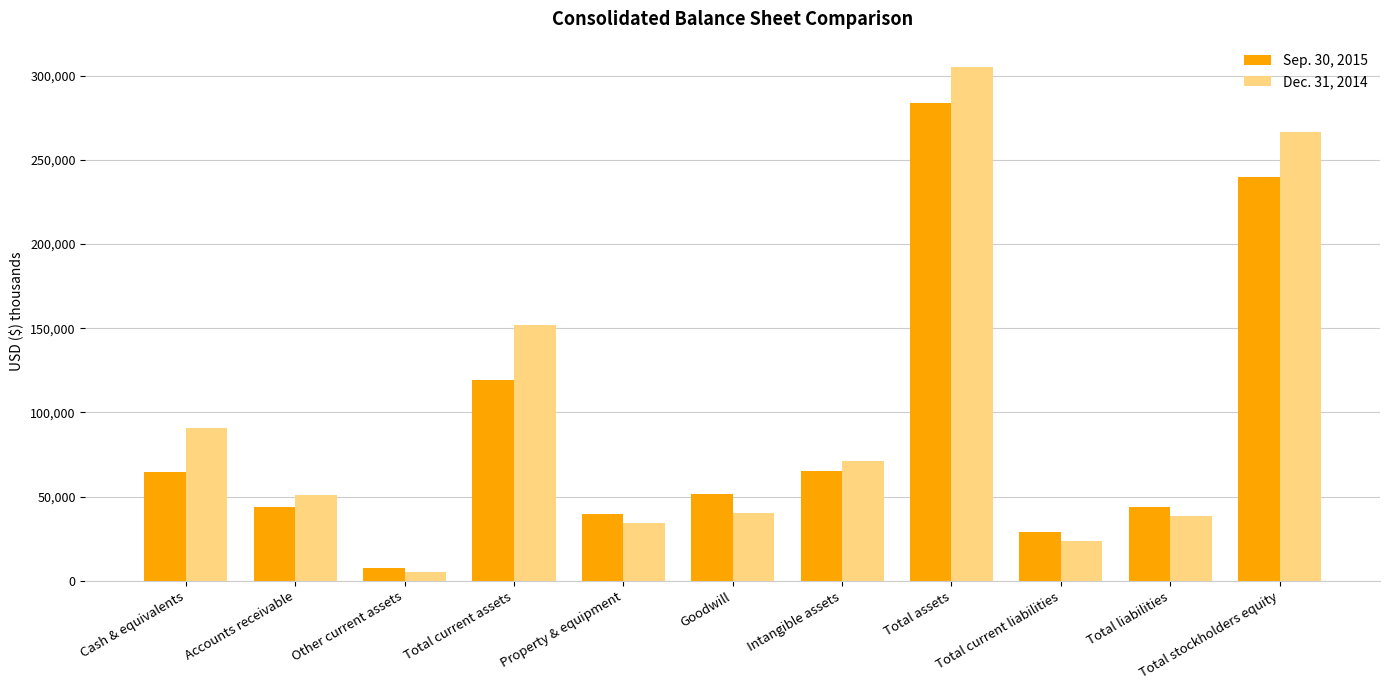

At which label does Dec. 31, 2014 reach its peak?

Total assets